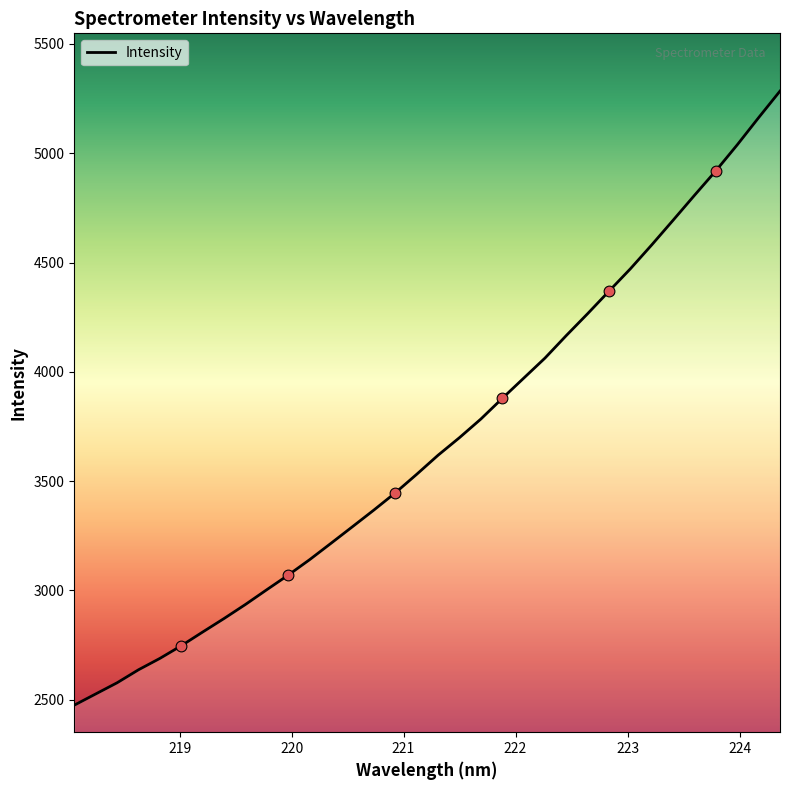

What is the maximum value shown in the chart?

5284.5